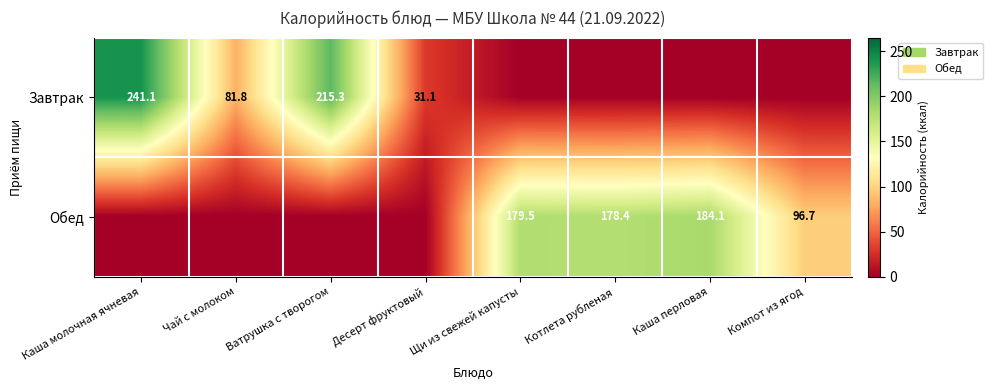

The value of Обед at Щи из свежей капусты is 179.5. True or false?

True